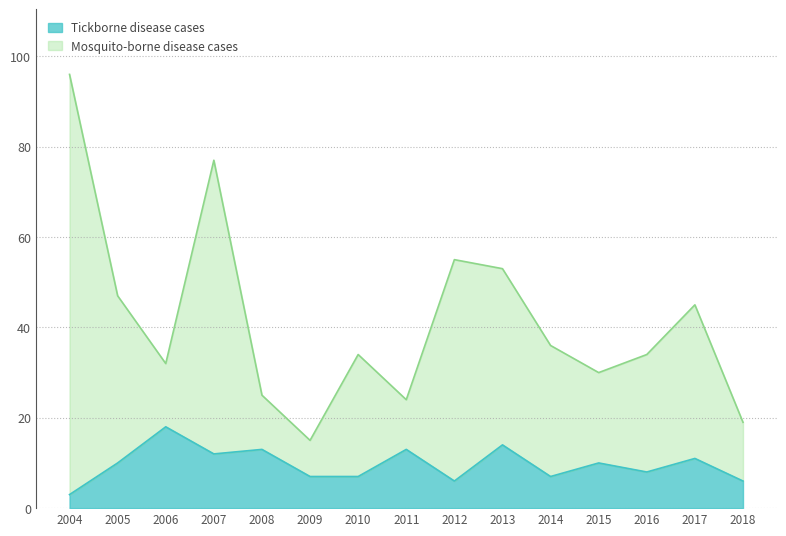

The Mosquito-borne disease cases series shows 132 at 2004. True or false?

False